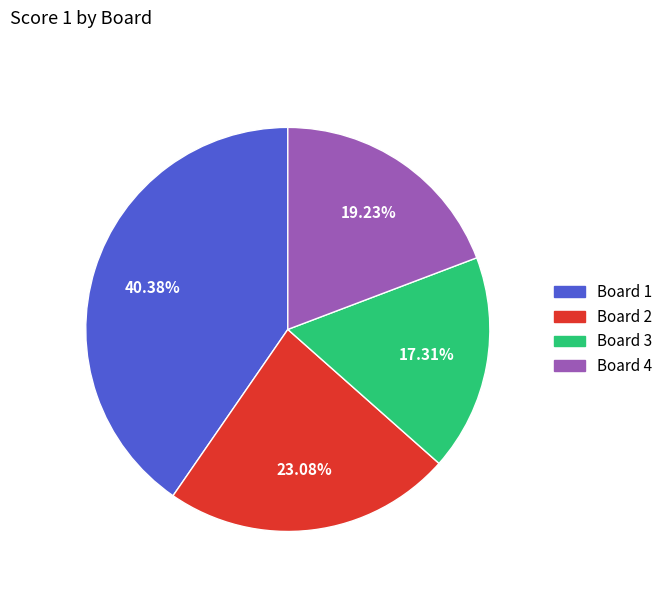

Is there a majority slice in this chart?

No